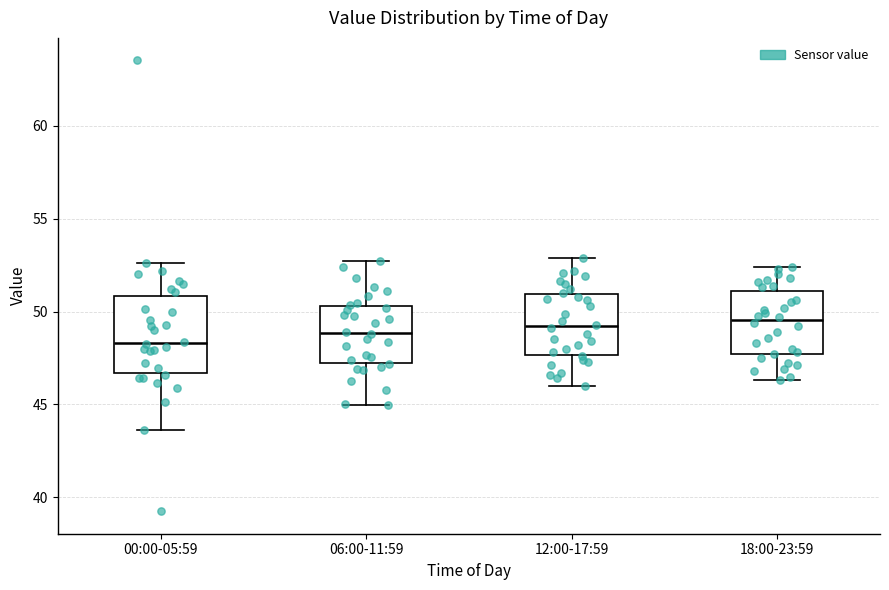

Reading left to right, read every box against the y-axis: the position of its median line, the range the box covers, and the ends of its whiskers. The values are not printed on the chart, so give them approximately, as read against the axis.

00:00-05:59: median 48.5, box 46.5 to 51.0, whiskers 43.5 to 52.5
06:00-11:59: median 49.0, box 47.5 to 50.5, whiskers 45.0 to 53.0
12:00-17:59: median 49.0, box 47.5 to 51.0, whiskers 46.0 to 53.0
18:00-23:59: median 49.5, box 47.5 to 51.0, whiskers 46.5 to 52.5